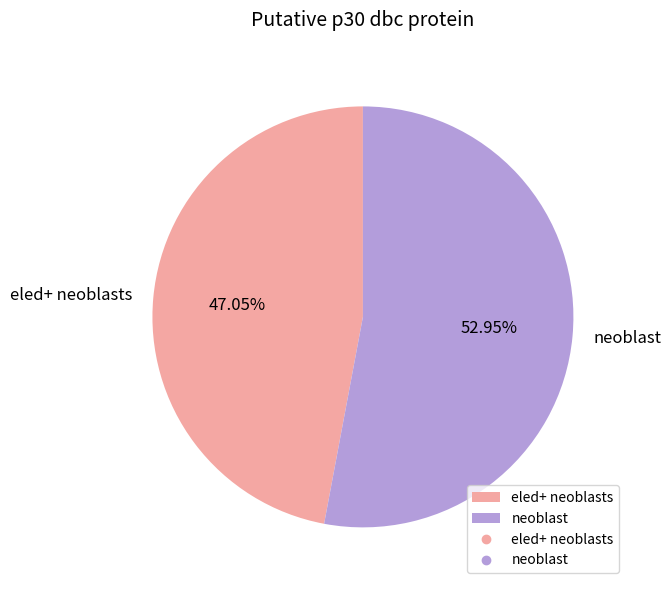

Rank the categories by value from lowest to highest.

eled+ neoblasts, neoblast